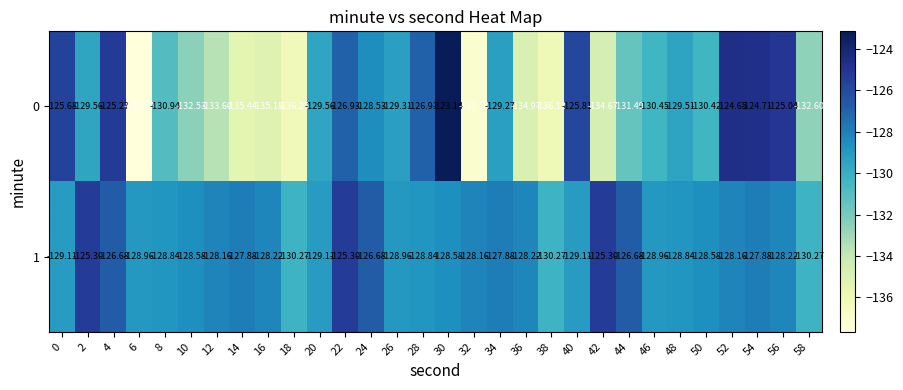

How many categories are shown in the chart?

30